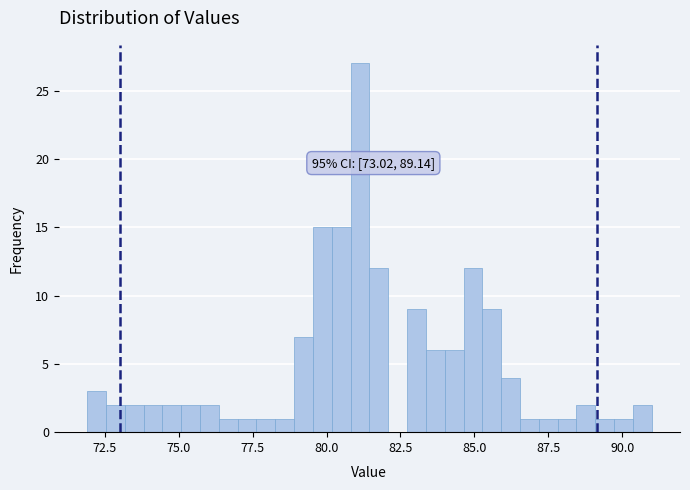

Read against the x-axis, roughly where is the centre of the tallest bar?

81.0